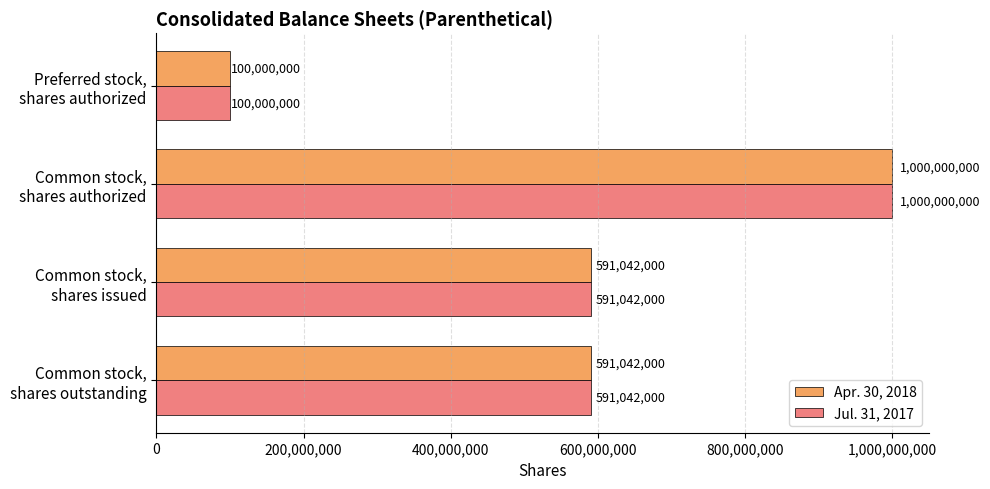

At how many categories does at least one series exceed 130694394?

3